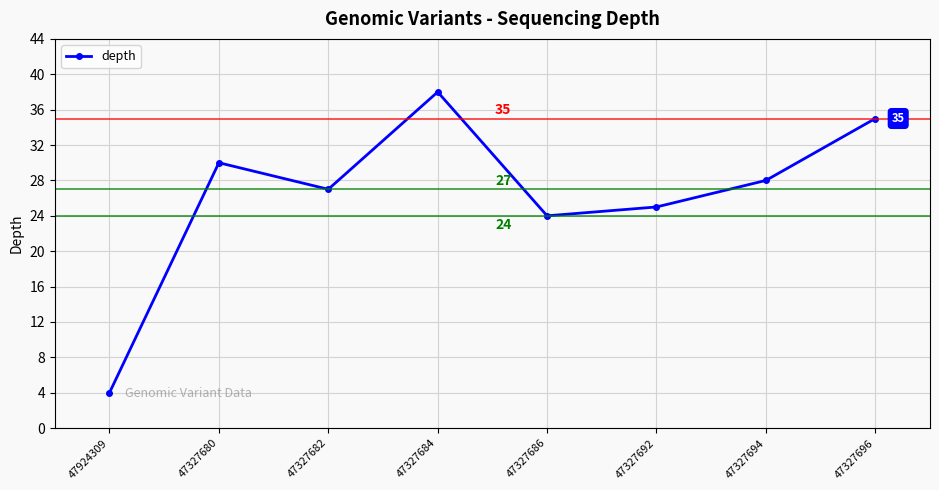

Is this an area chart (filled region under the line)?

No